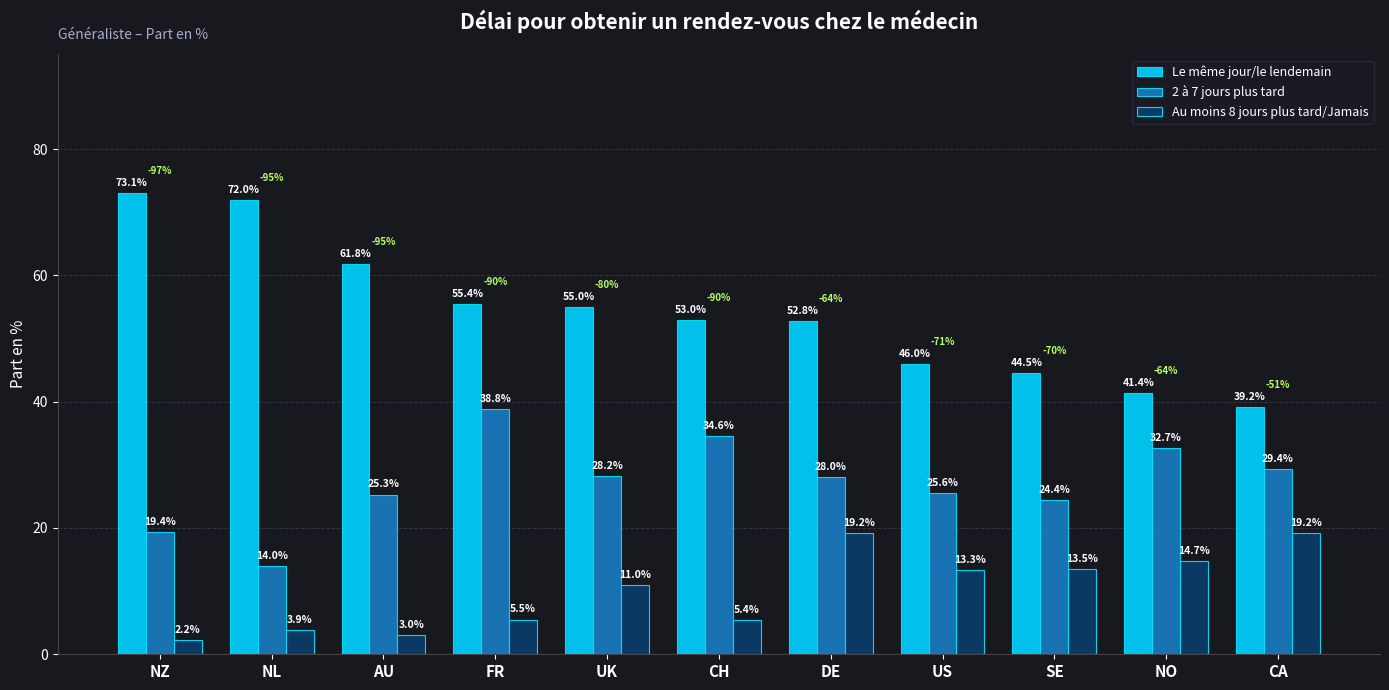

The value of 2 à 7 jours plus tard at FR is 61.1. True or false?

False